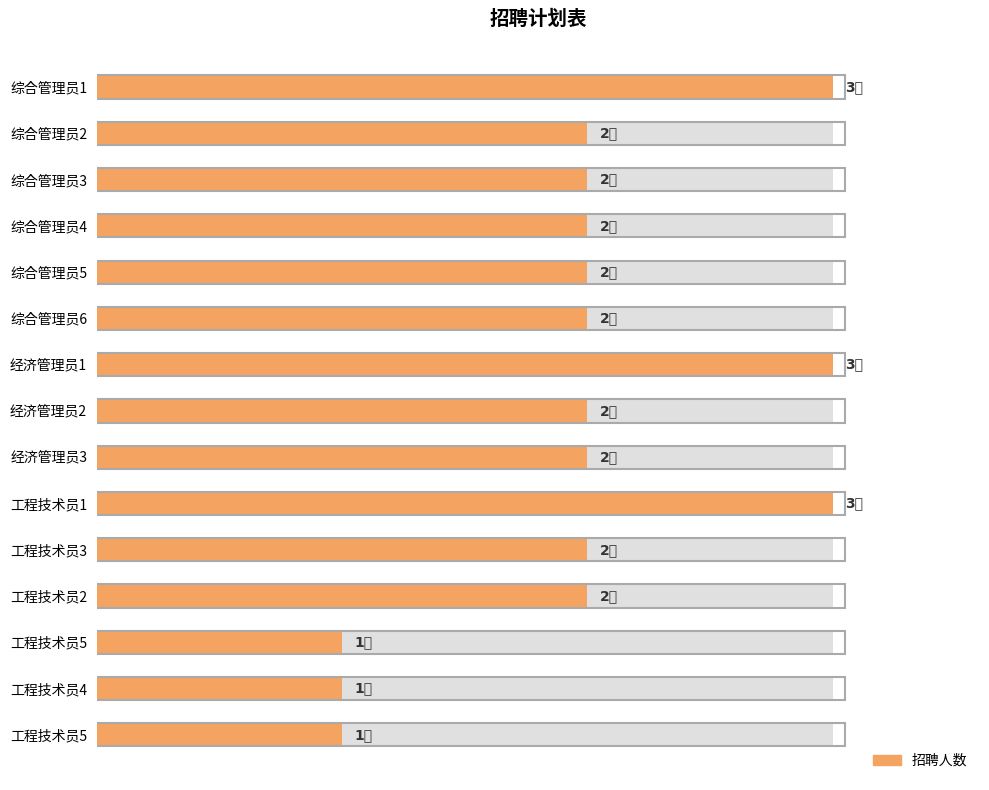

What is the ratio of the value at 综合管理员4 to the value at 综合管理员3?

1.0